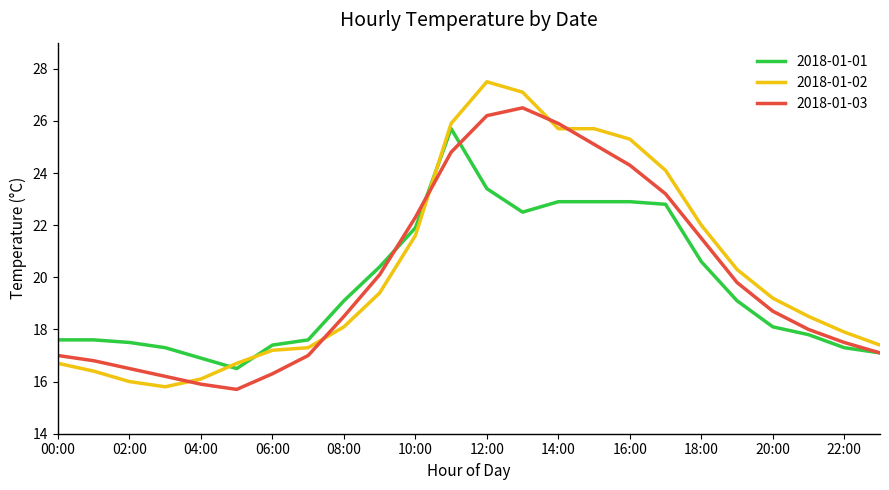

True or false: 2018-01-02 and 2018-01-01 intersect in this chart.

True